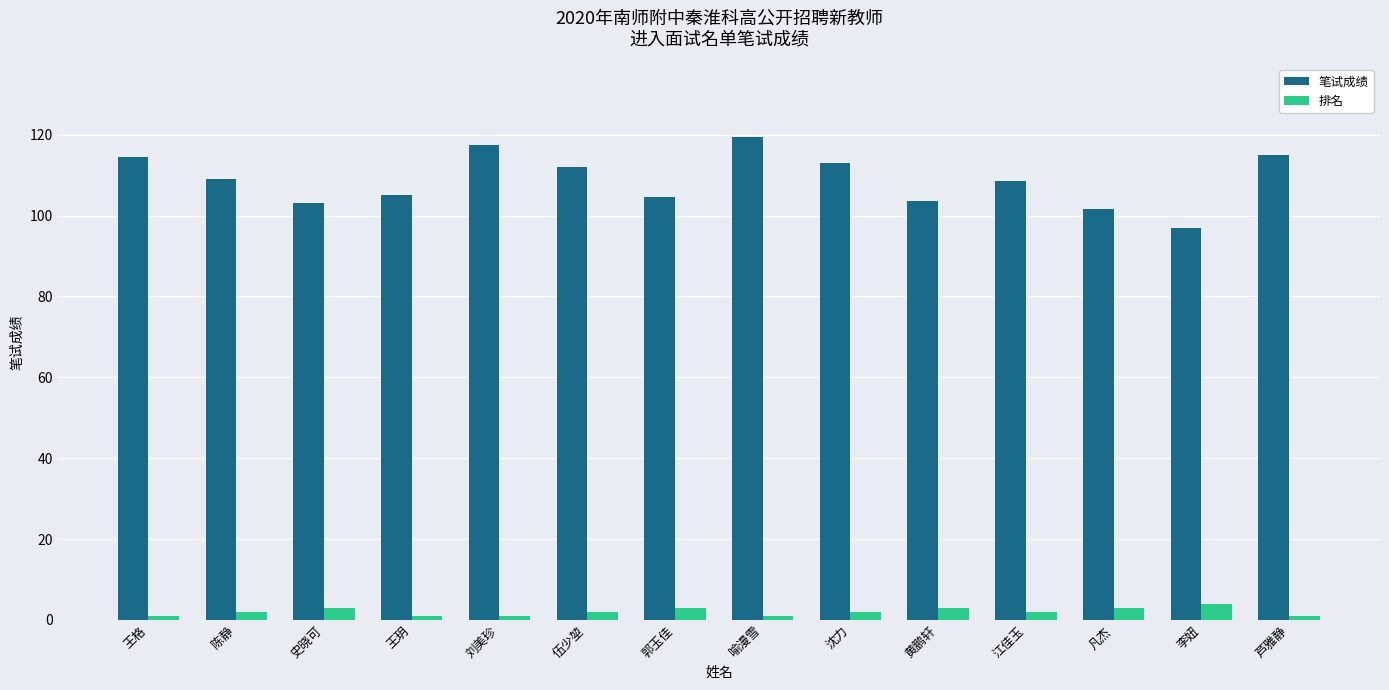

List the series in order of their peak value, lowest first.

排名, 笔试成绩